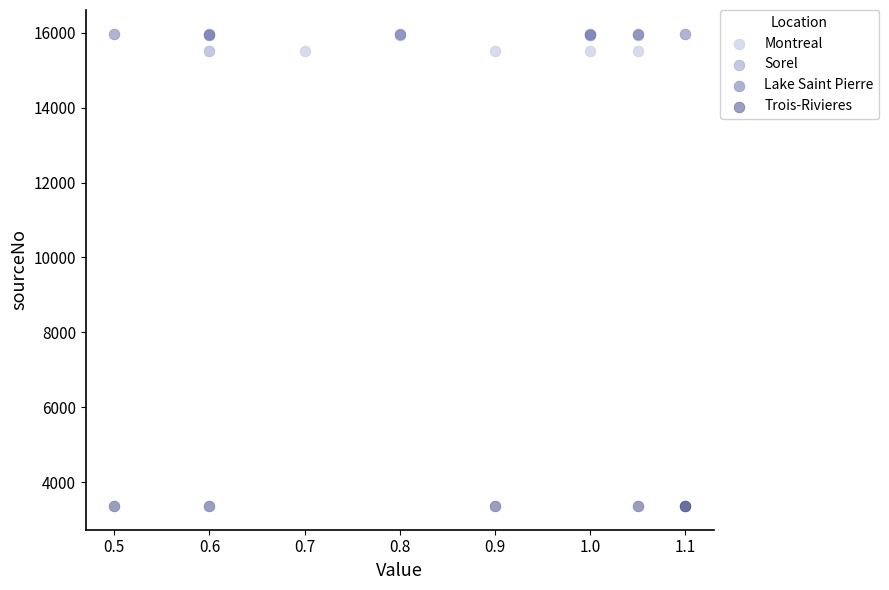

Which series reaches the minimum Y coordinate?

Trois-Rivieres